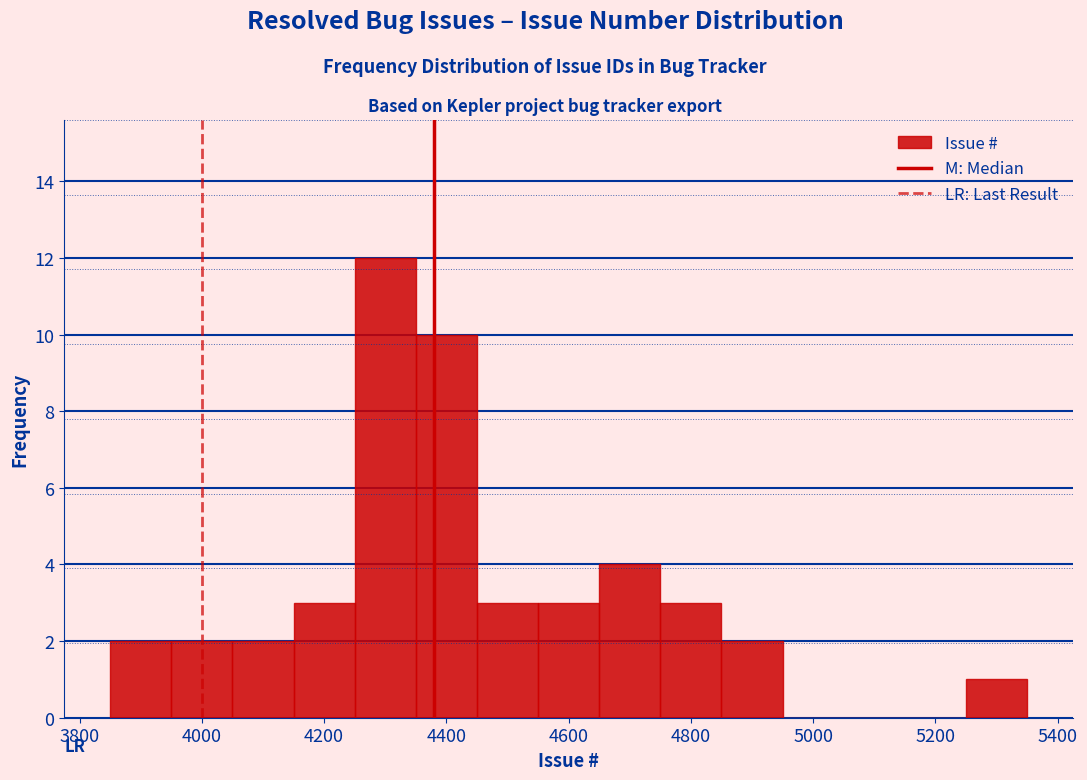

Reading left to right, transcribe this chart: for each bar, give the range it covers on the x-axis and its height. Neither the bar edges nor the heights are printed on the chart, so give them approximately, as read against the axes.

3850 to 3950: 2
3950 to 4050: 2
4050 to 4150: 2
4150 to 4250: 3
4250 to 4350: 12
4350 to 4450: 10
4450 to 4550: 3
4550 to 4650: 3
4650 to 4750: 4
4750 to 4850: 3
4850 to 4950: 2
4950 to 5050: 0
5050 to 5150: 0
5150 to 5250: 0
5250 to 5350: 1